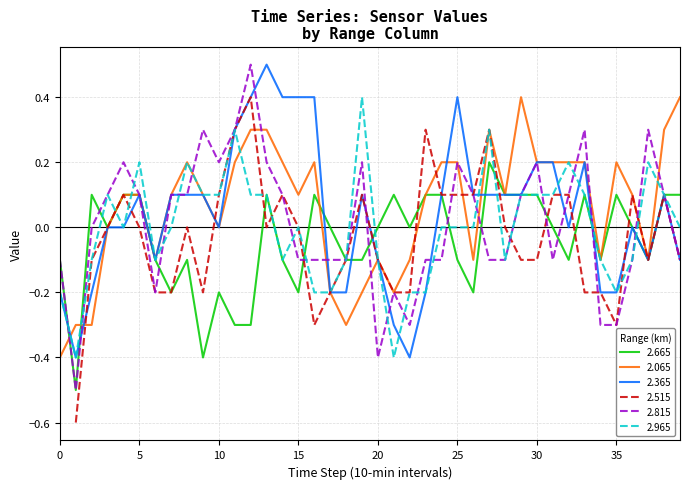

What is the lowest value of the 2.365 series?

-0.4